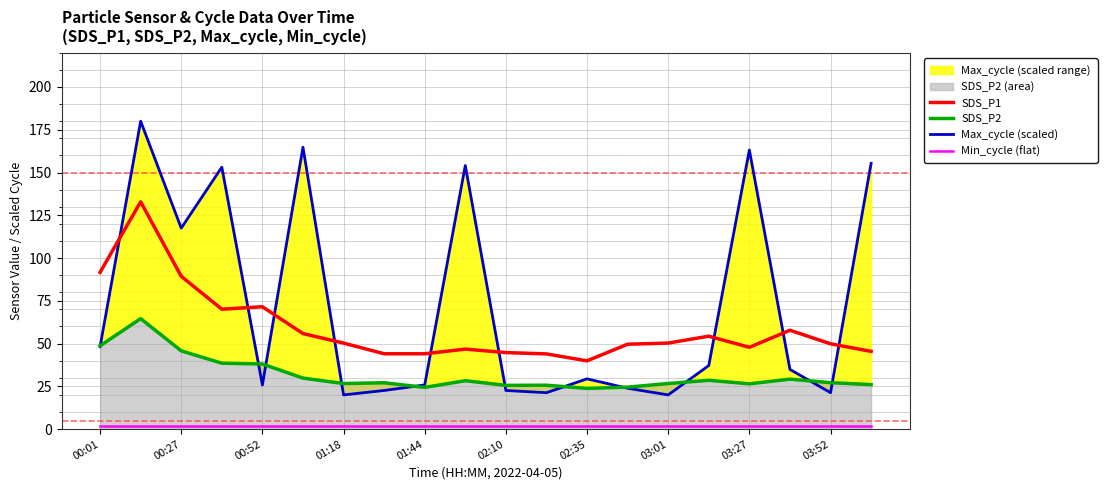

The value of SDS_P1 at 01:18 is 50.3. True or false?

True